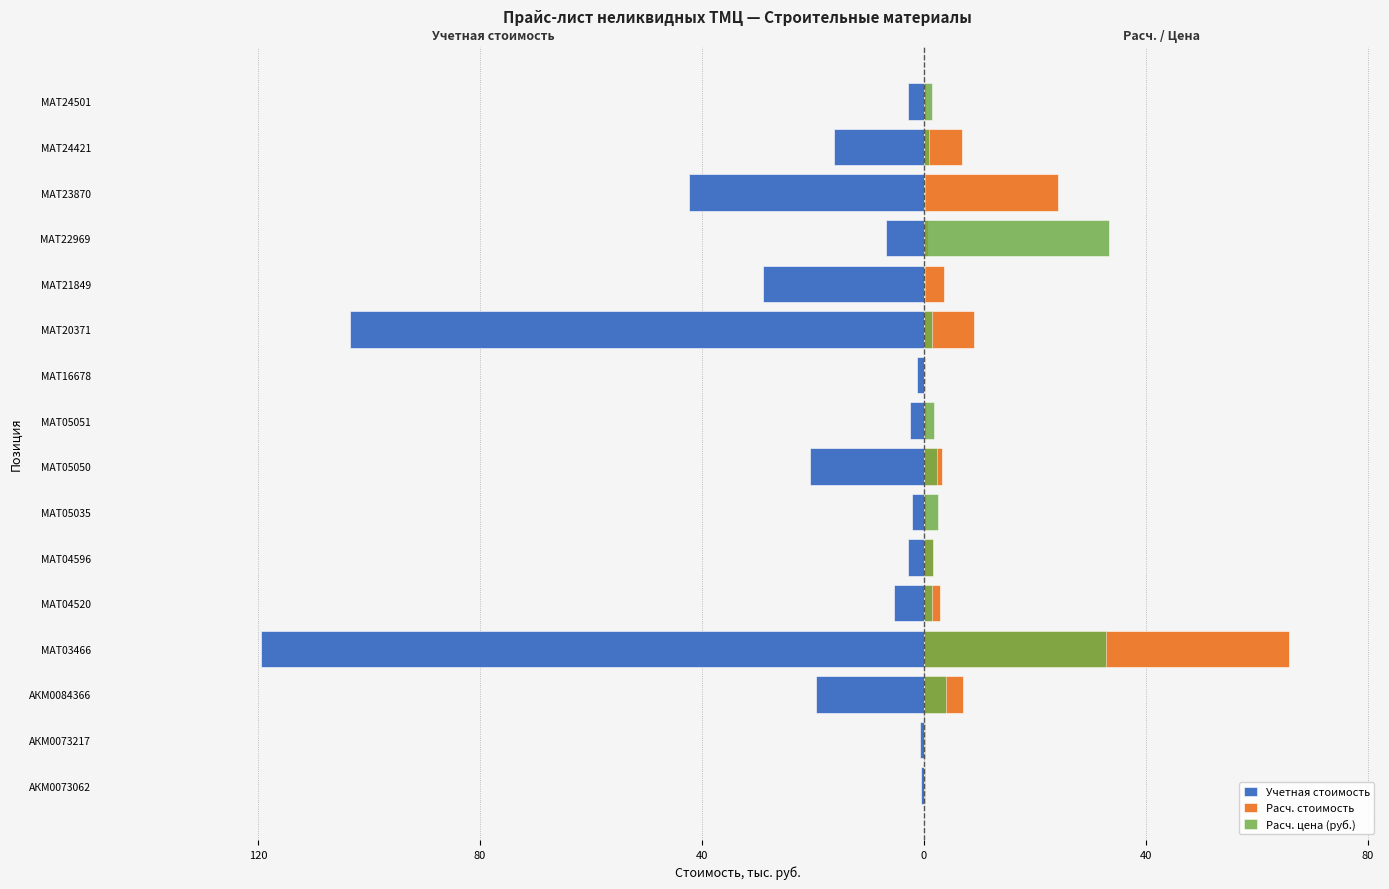

At МАТ05051, list the series in order from smallest to largest.

Учетная стоимость, Расч. стоимость, Расч. цена (руб.)